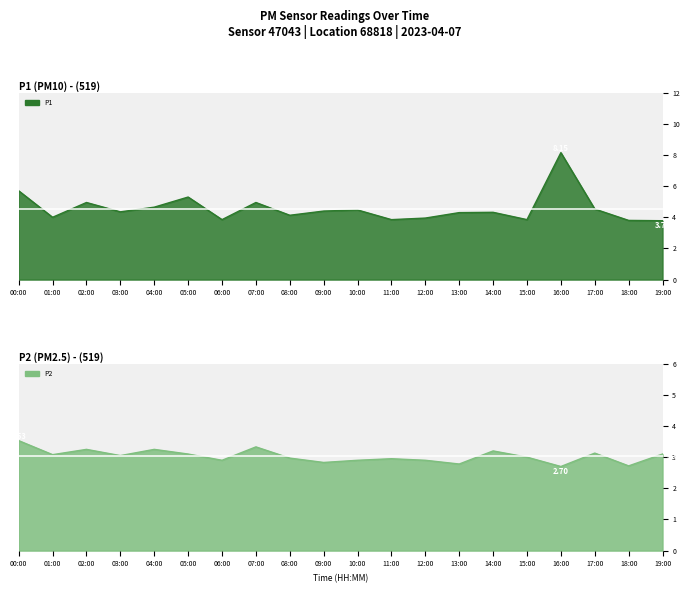

True or false: P1 has more than 1 points higher than both neighbors.

True